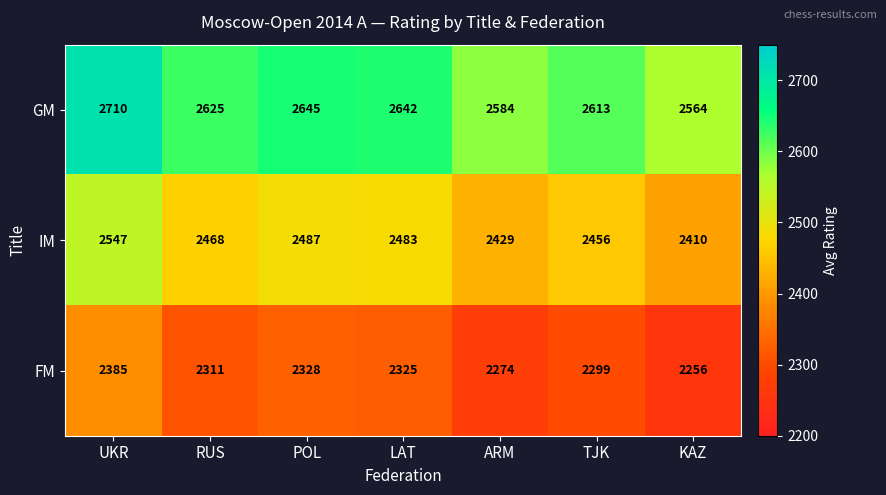

What is the maximum value shown in the chart?

2710